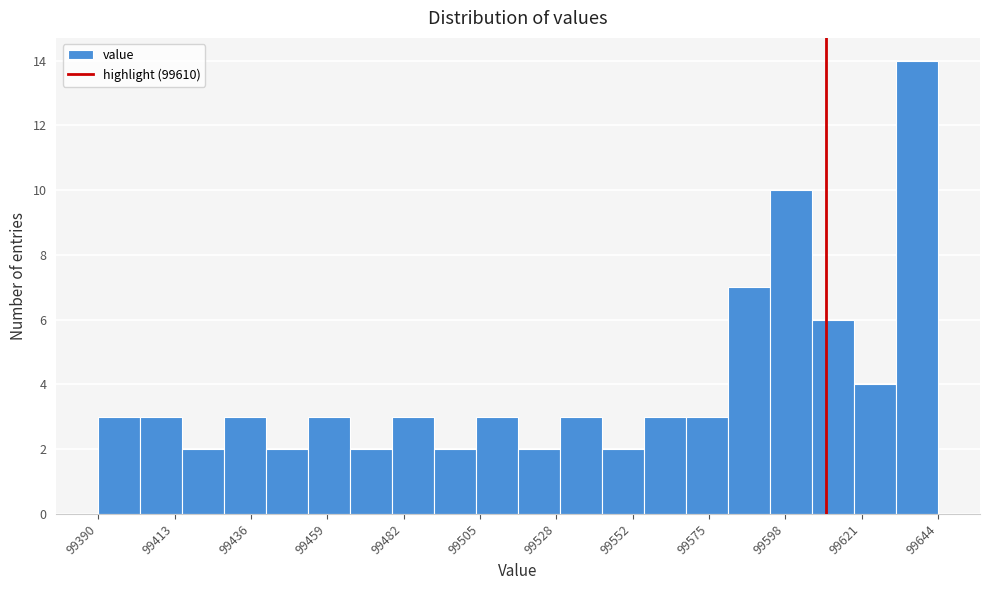

Read against the x-axis, roughly where is the centre of the tallest bar?

99635